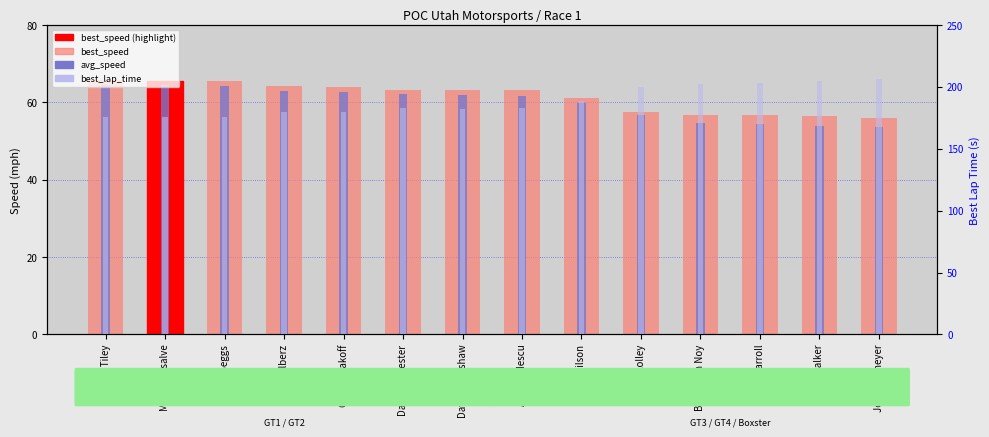

Is it true that best_lap_time equals 93.4 at Bryan Van Noy?

False